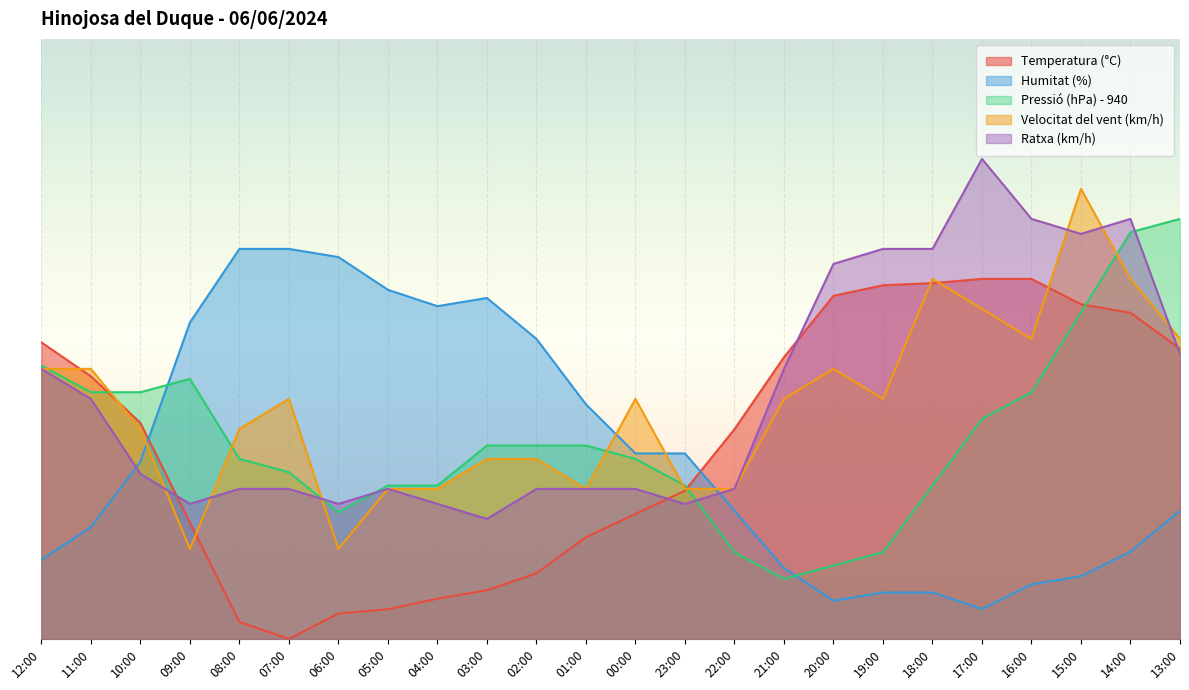

Which series has the widest spread of values?

Humitat (%)